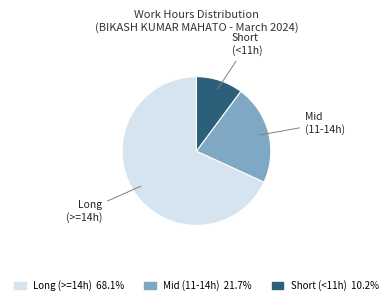

Is there a majority slice in this chart?

Yes